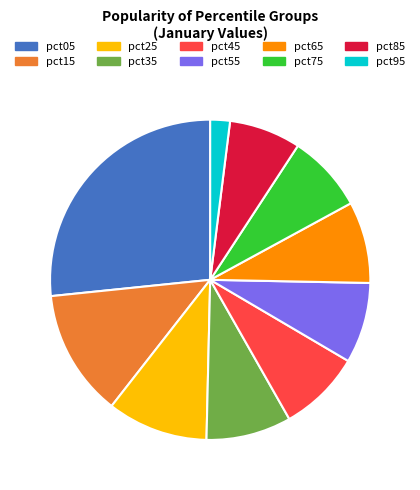

To the nearest percent, what is the difference between the largest and smallest slice percentages?

25%